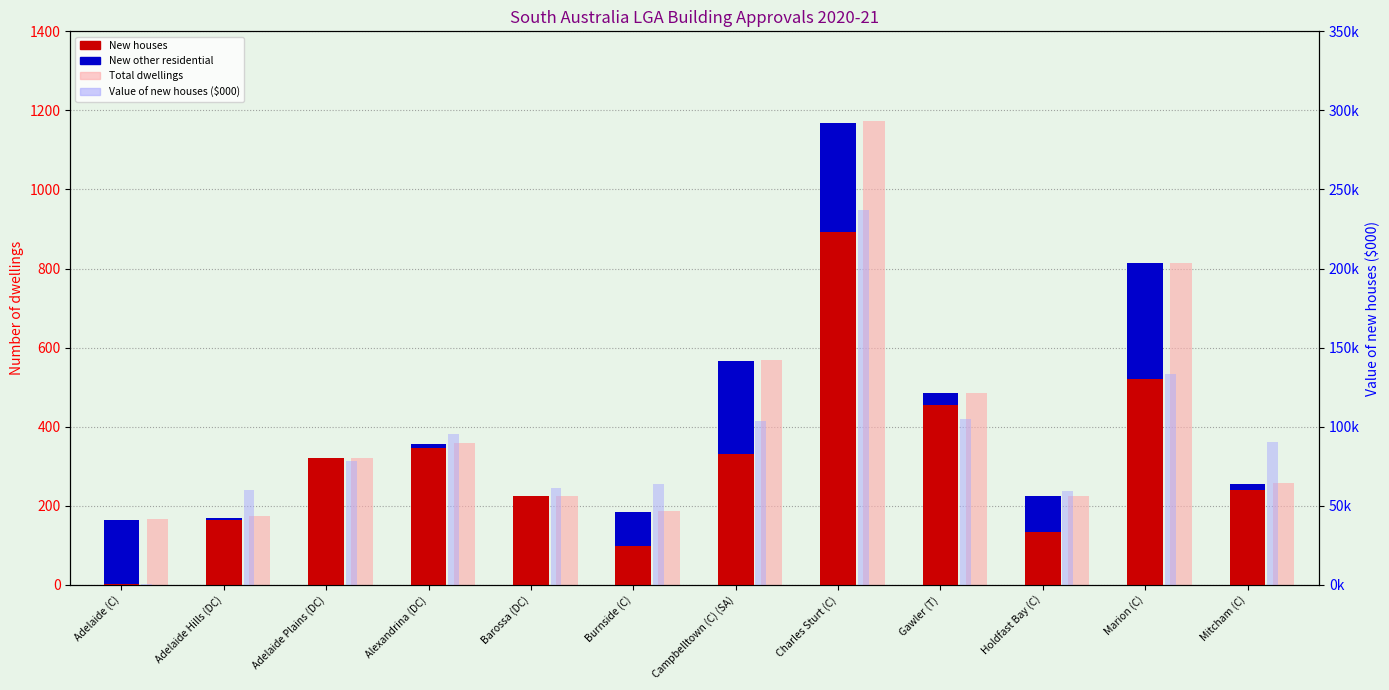

At which label does Value of new houses ($000) first exceed 90421?

Alexandrina (DC)